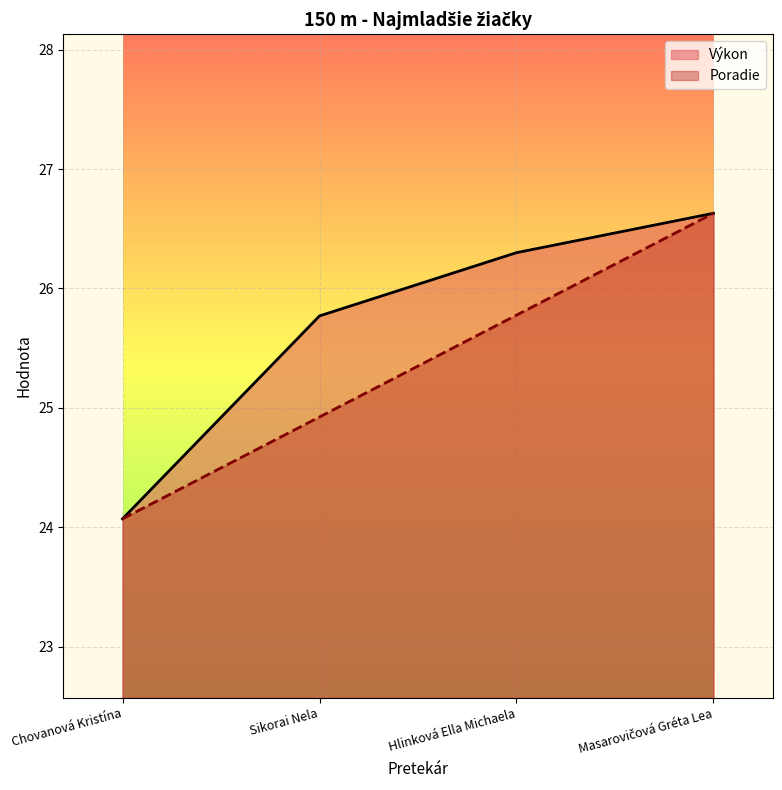

What is the sum of the Poradie values at Masarovičová Gréta Lea and Hlinková Ella Michaela?

52.4